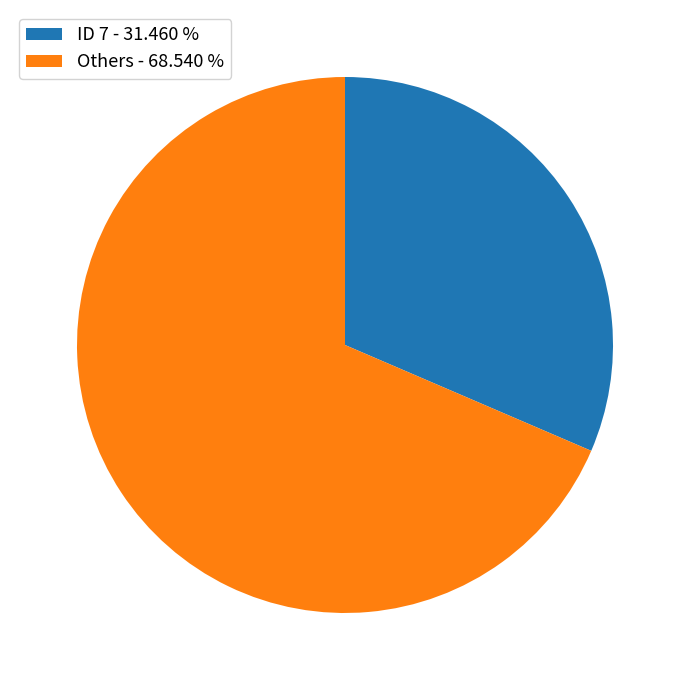

Which category has the smallest portion of the pie?

ID 7 - 31.460 %